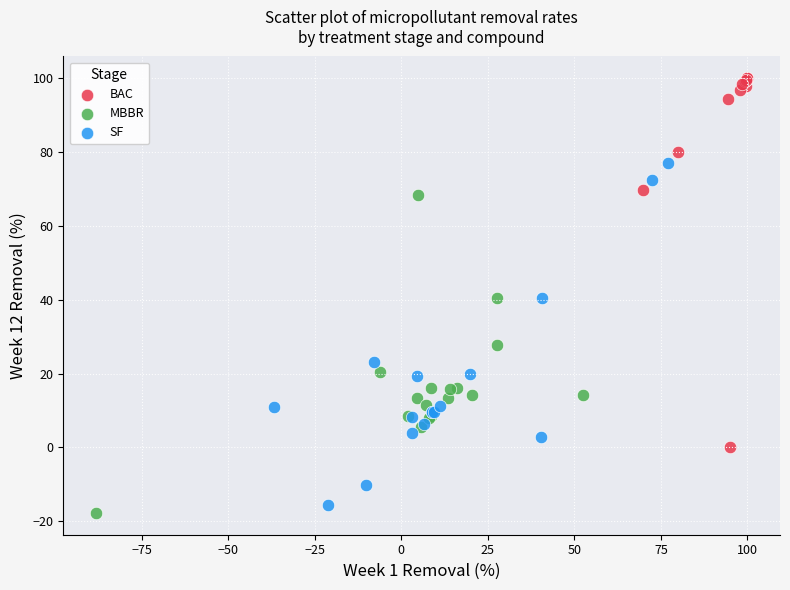

Which series has the widest spread of Y values?

BAC